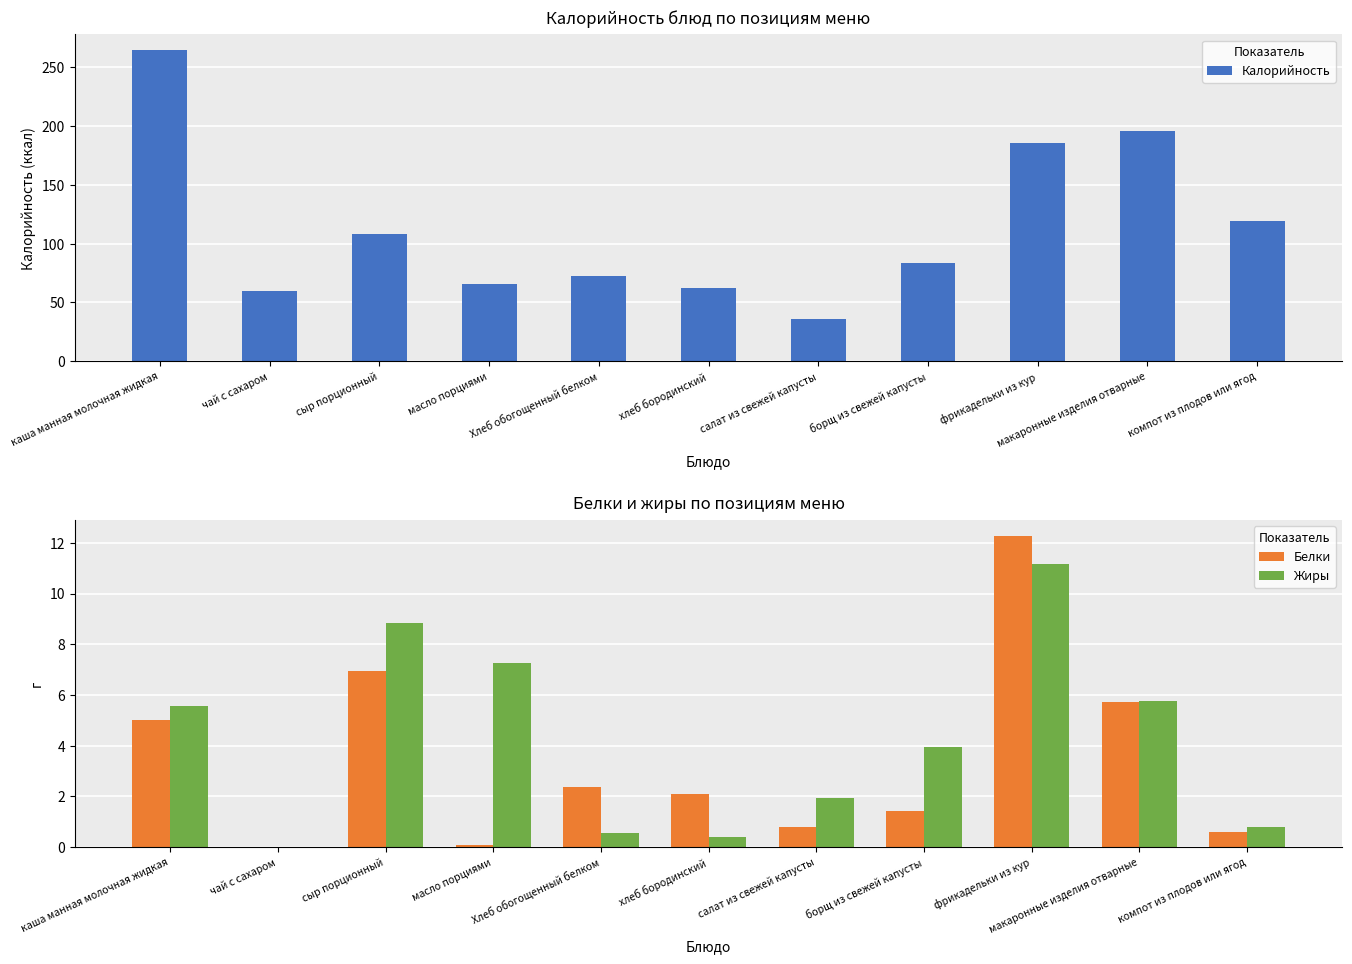

What are all the series names shown in the legend?

Калорийность, Белки, Жиры